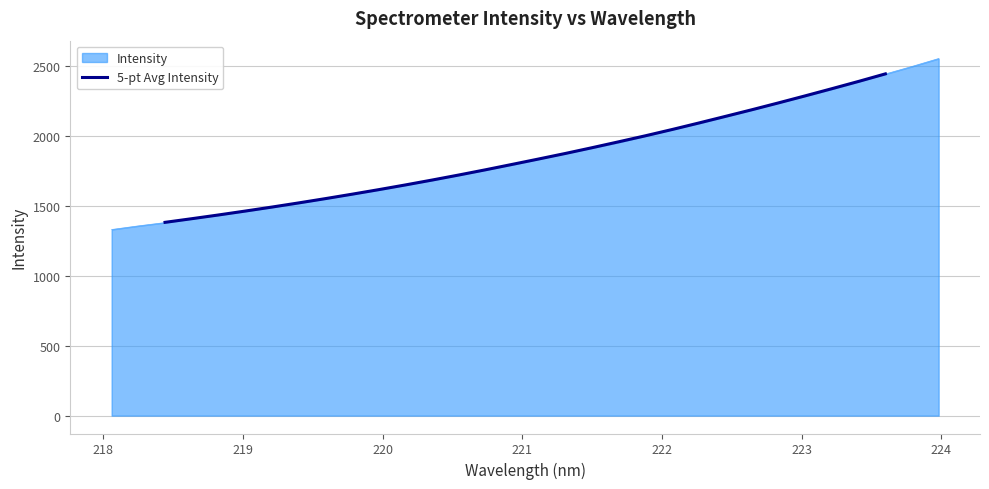

True or false: there are more than 0 points higher than both neighbors.

False